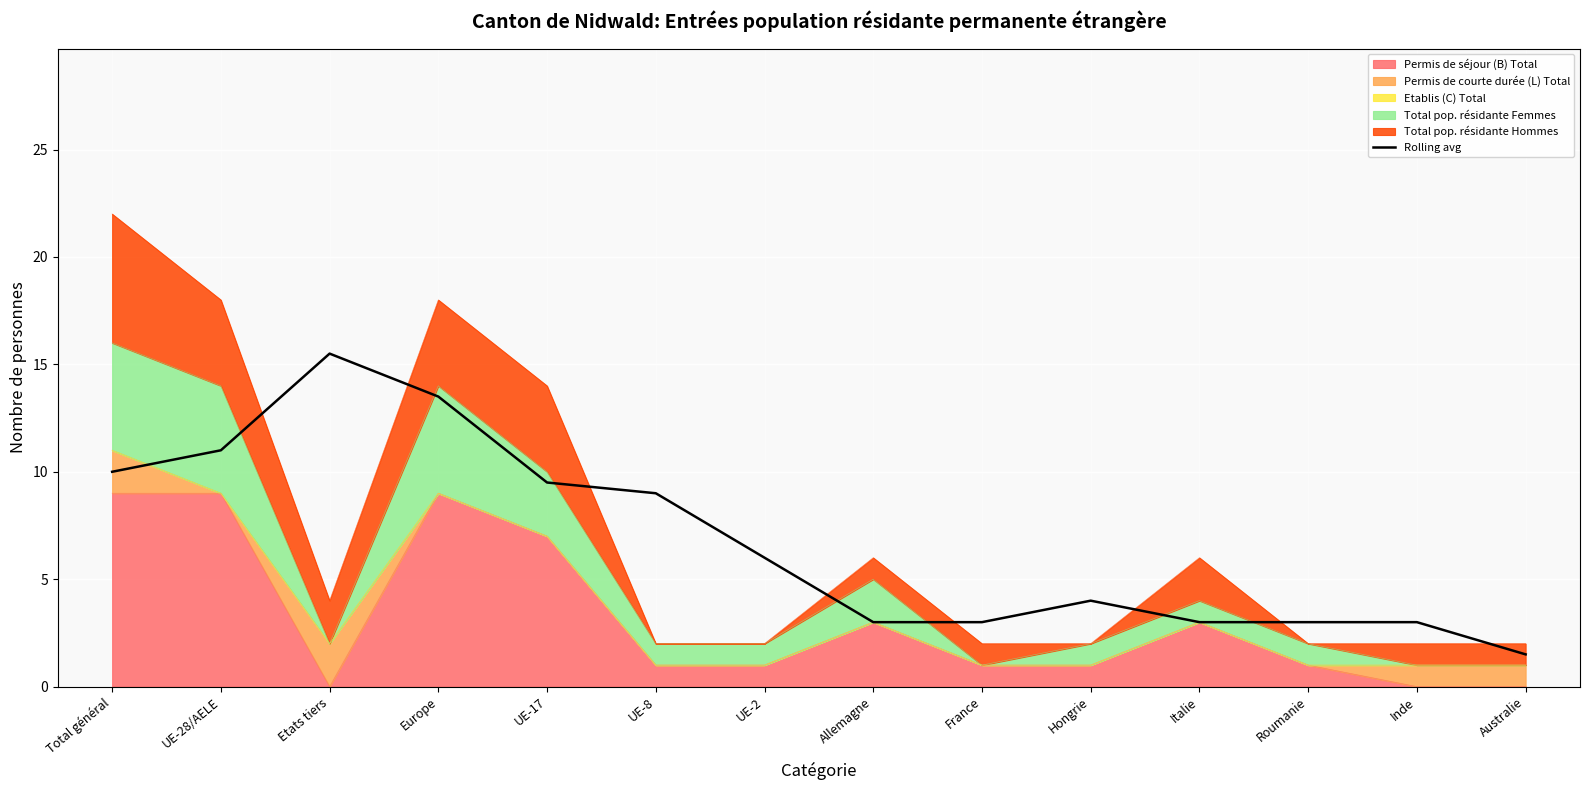

Rank the categories by value from lowest to highest.

Australie, Allemagne, France, Italie, Roumanie, Inde, Hongrie, UE-2, UE-8, UE-17, Total général, UE-28/AELE, Europe, Etats tiers